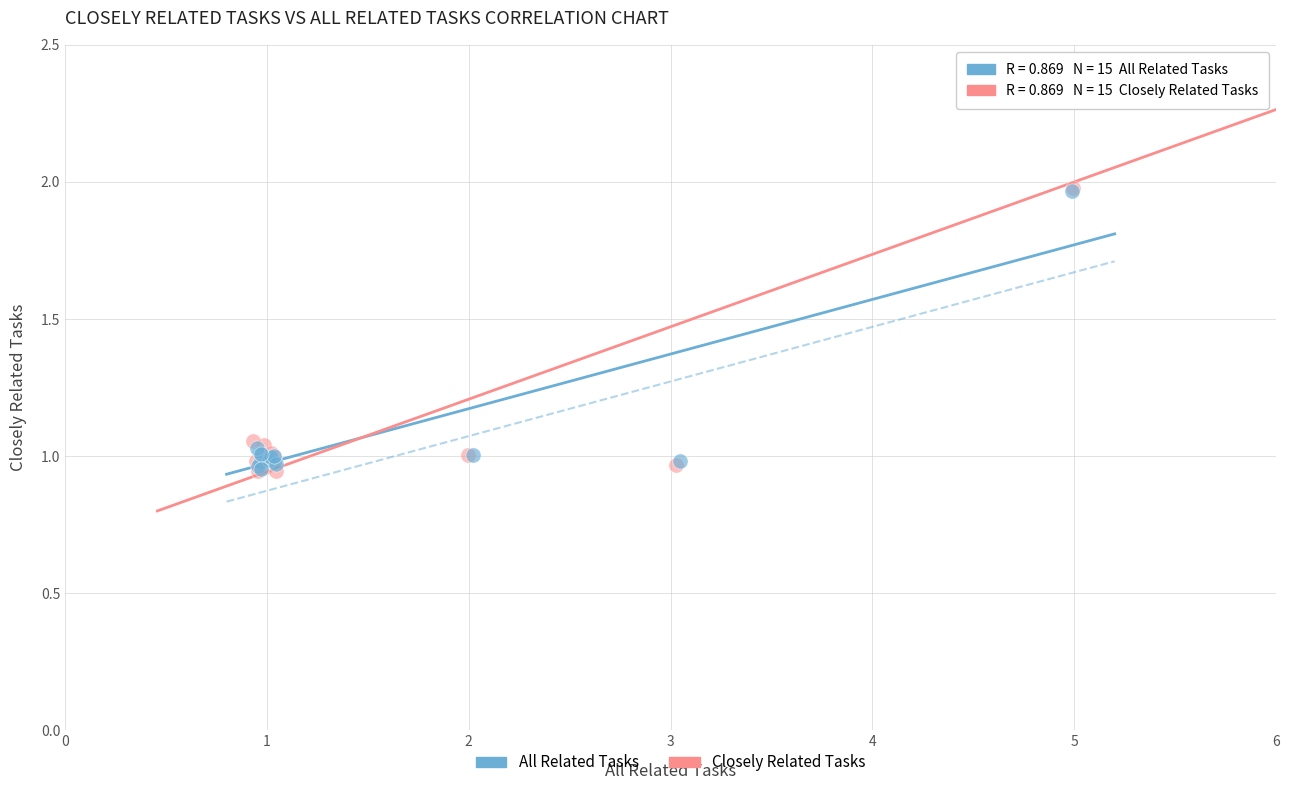

Which series has the largest Y range (max minus min)?

Closely Related Tasks